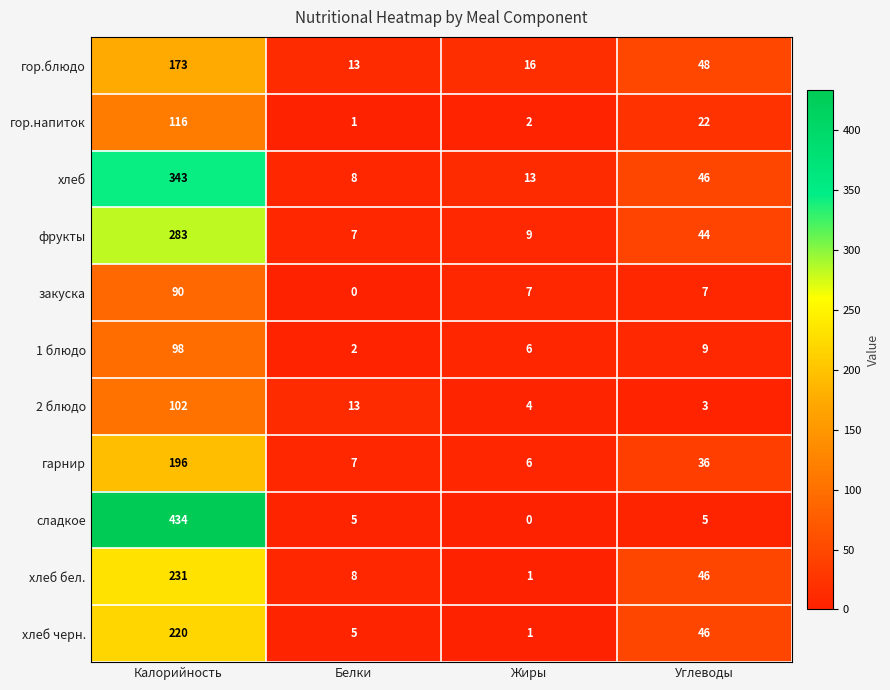

What is the maximum value shown in the chart?

434